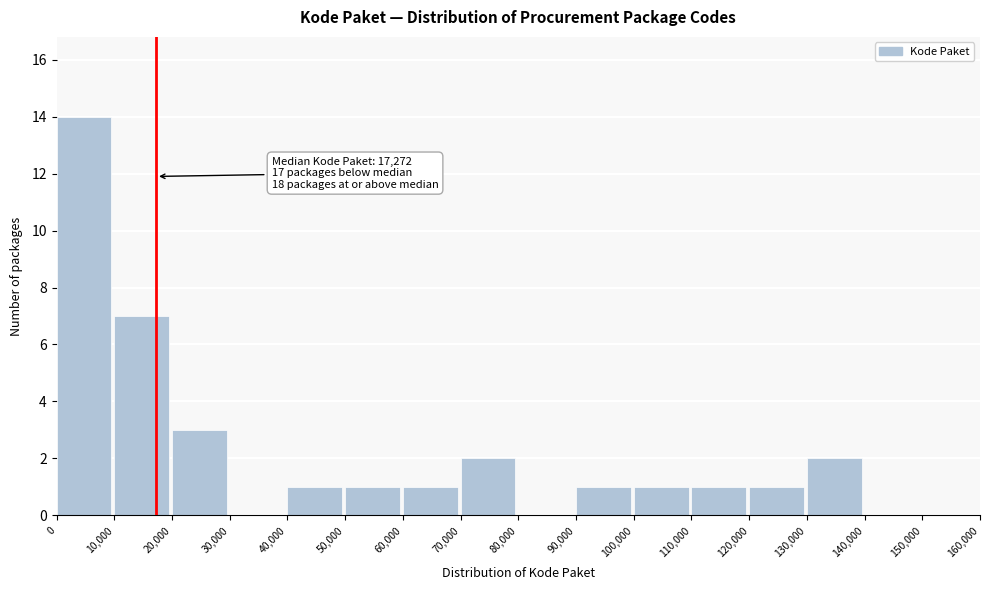

Which range on the x-axis has the tallest bar?

0 to 10,000